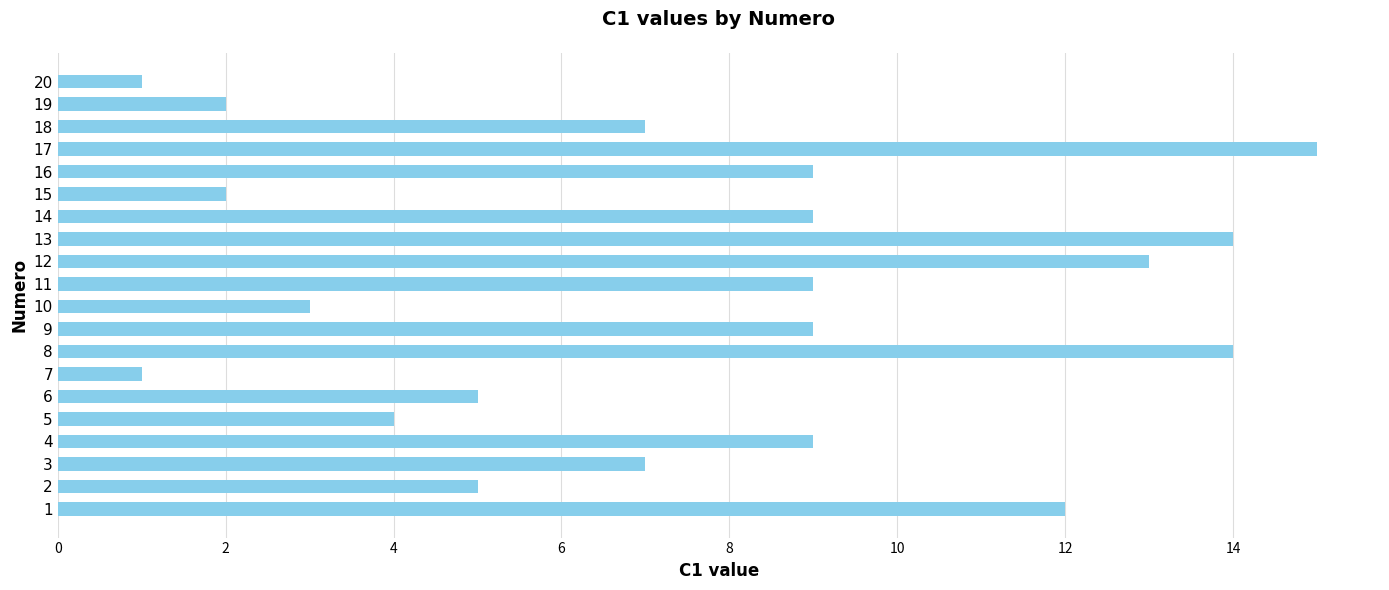

How many distinct data groups are displayed?

1